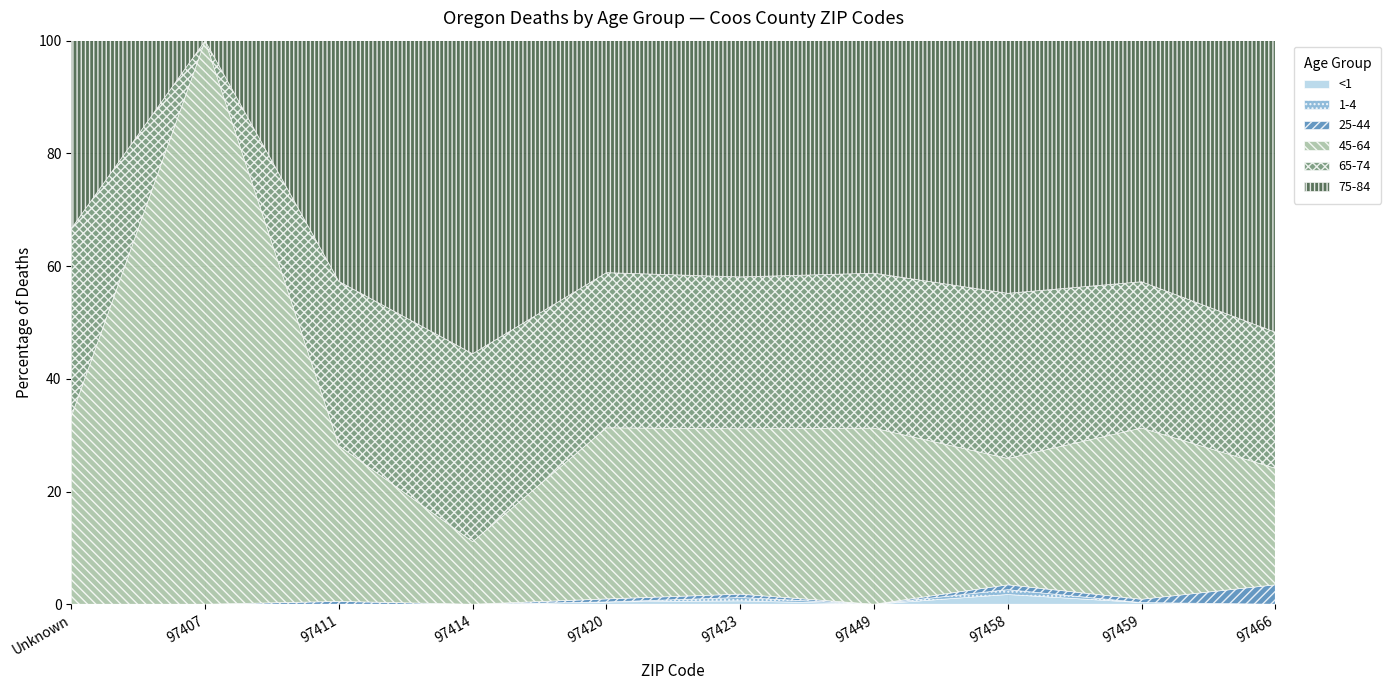

True or false: 1-4 and <1 cross at least once.

False